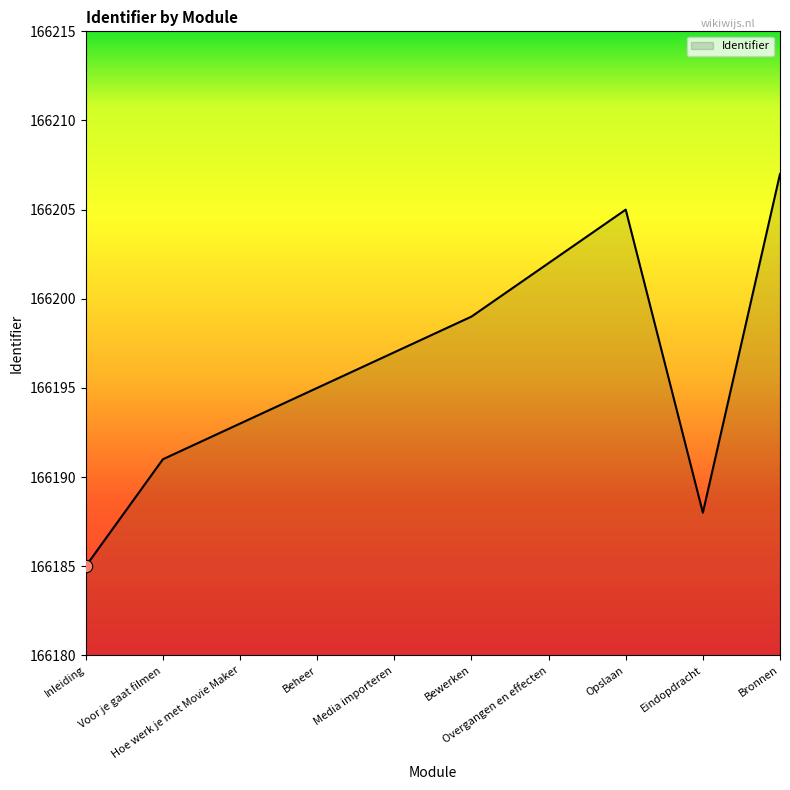

What is the change in value from Voor je gaat filmen to Beheer?

+4